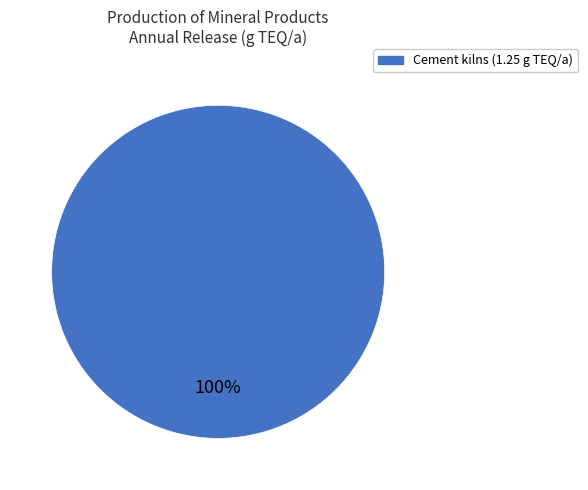

How many segments does this pie chart have?

1